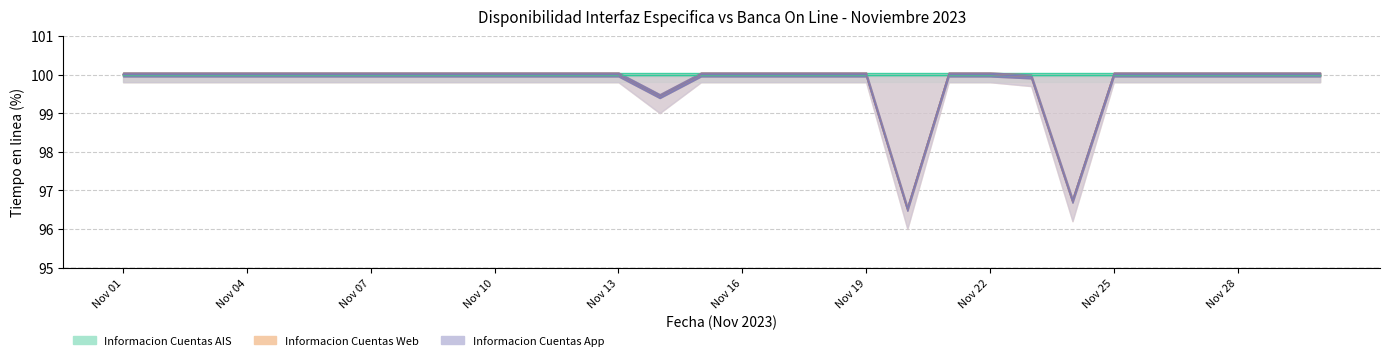

What is the difference between the maximum and minimum values in the Informacion Cuentas App (Tiempo en linea) series?

3.5